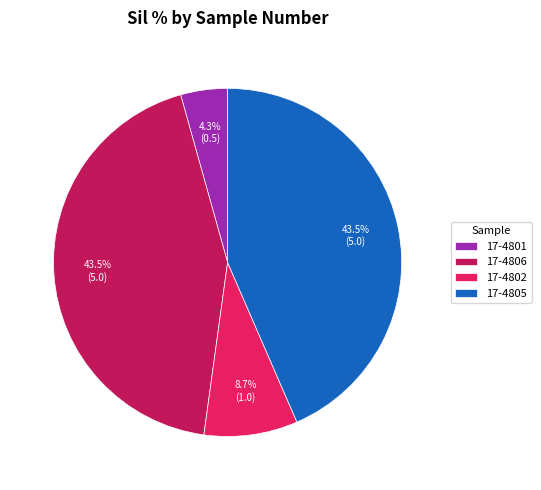

How many segments does this pie chart have?

4